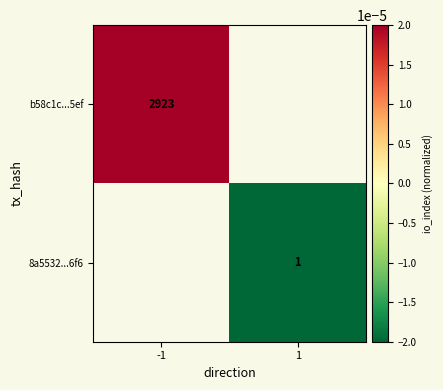

True or false: b58c1c...5ef has a value of 0.0 at -1.

False